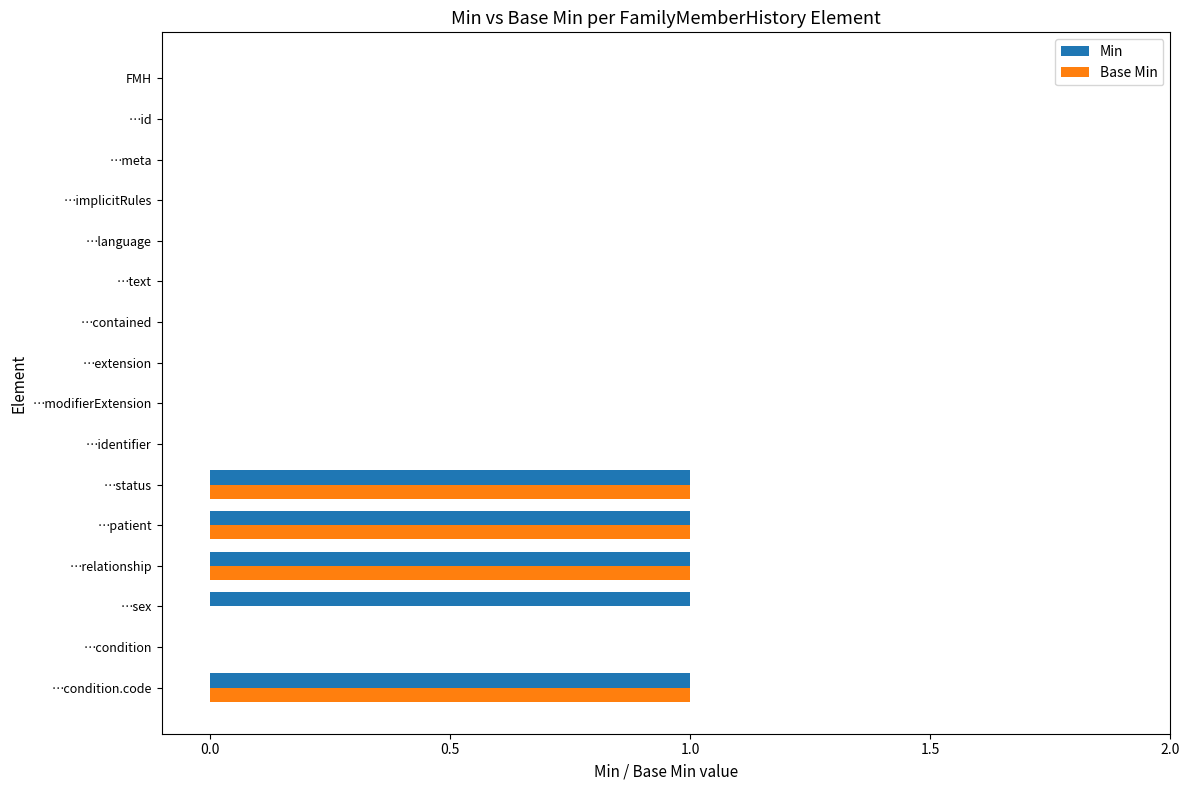

True or false: Min has a value of 0 at …id.

True